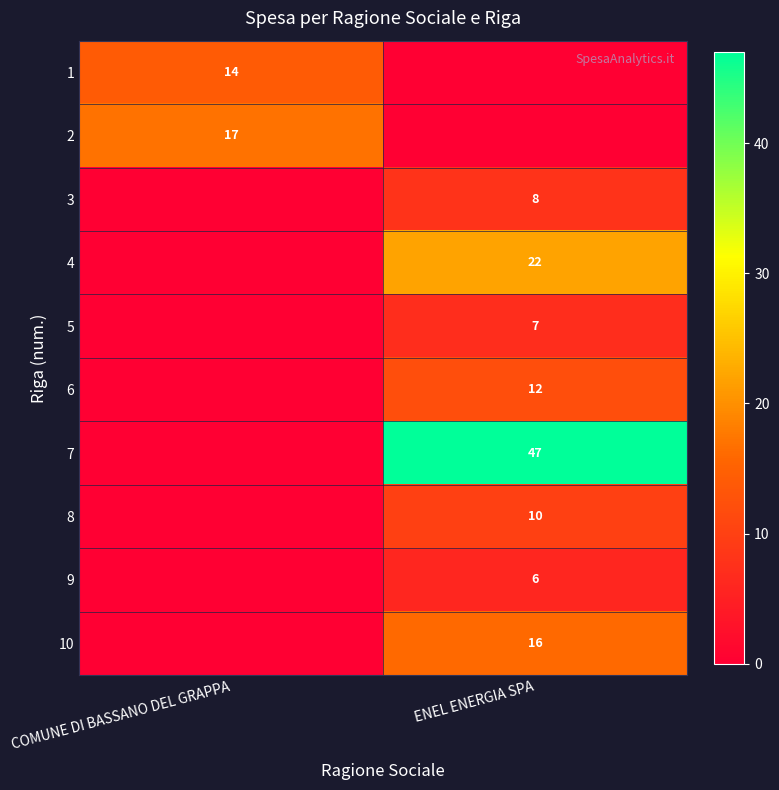

The value of 4 at ENEL ENERGIA SPA is 38. True or false?

False